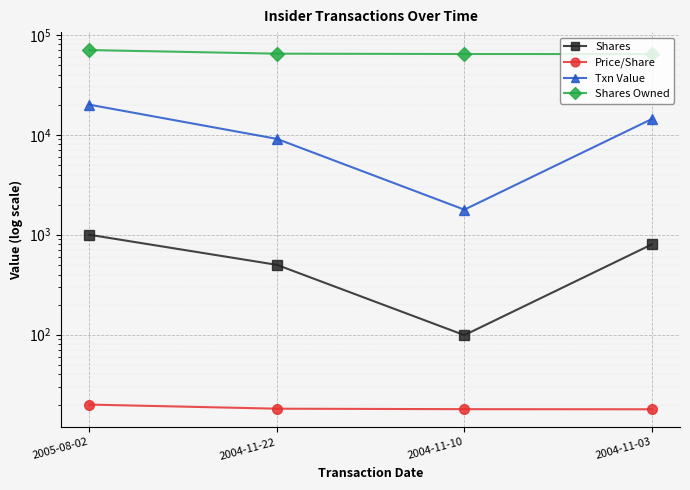

True or false: Price/Share has a value of 11.4 at 2004-11-03.

False